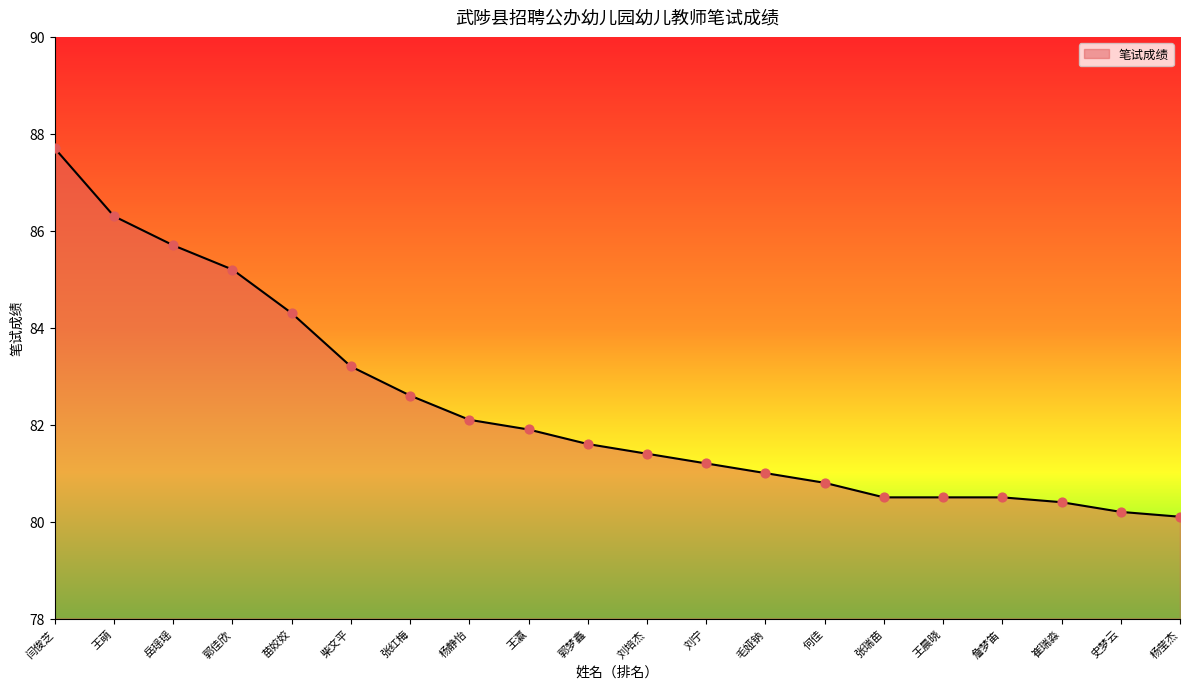

What is the change in value from 杨静怡 to 杨莹杰?

-2.0